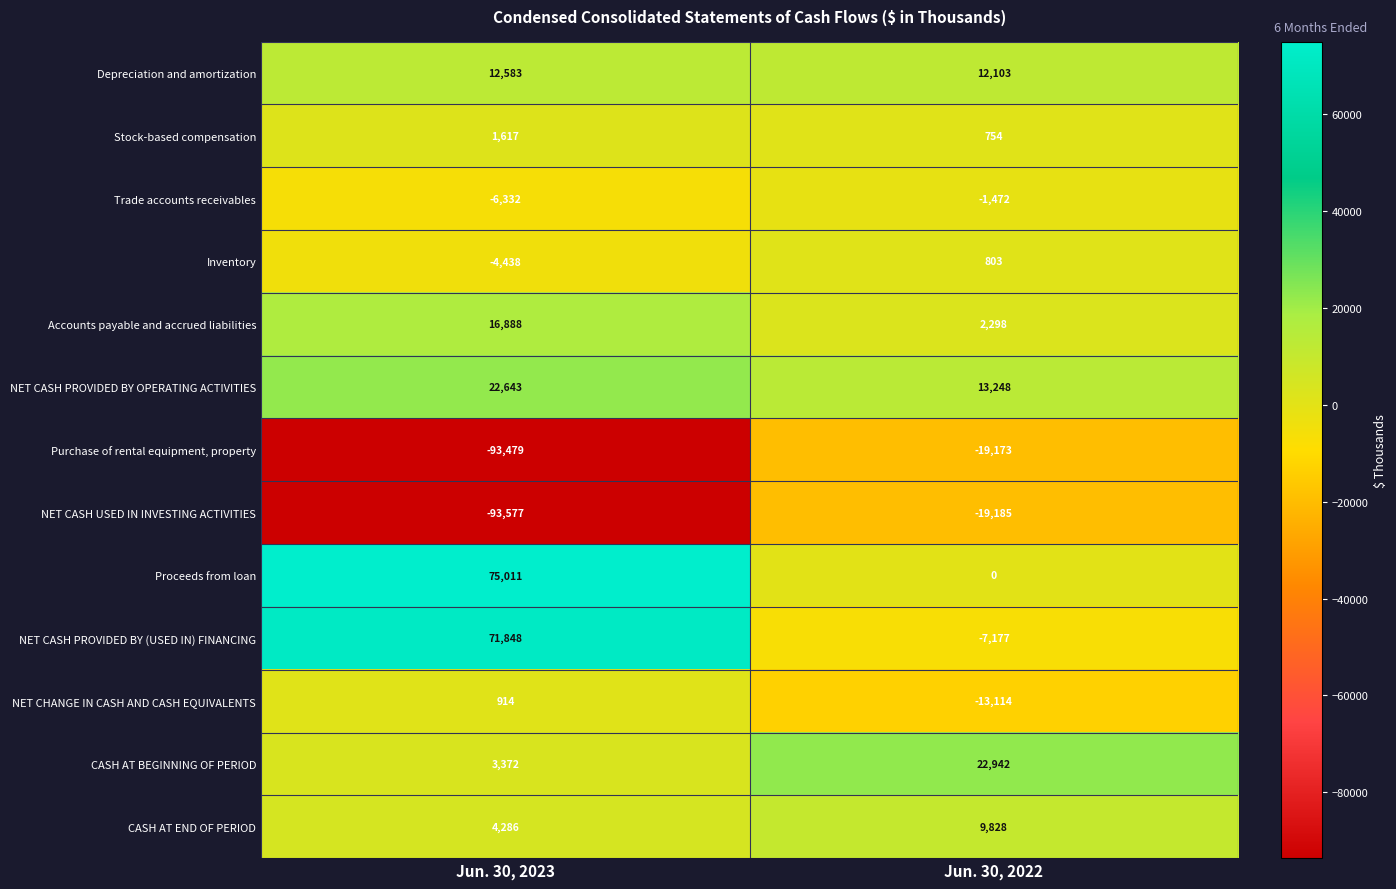

What is the difference between the maximum and minimum values in the Inventory series?

5241